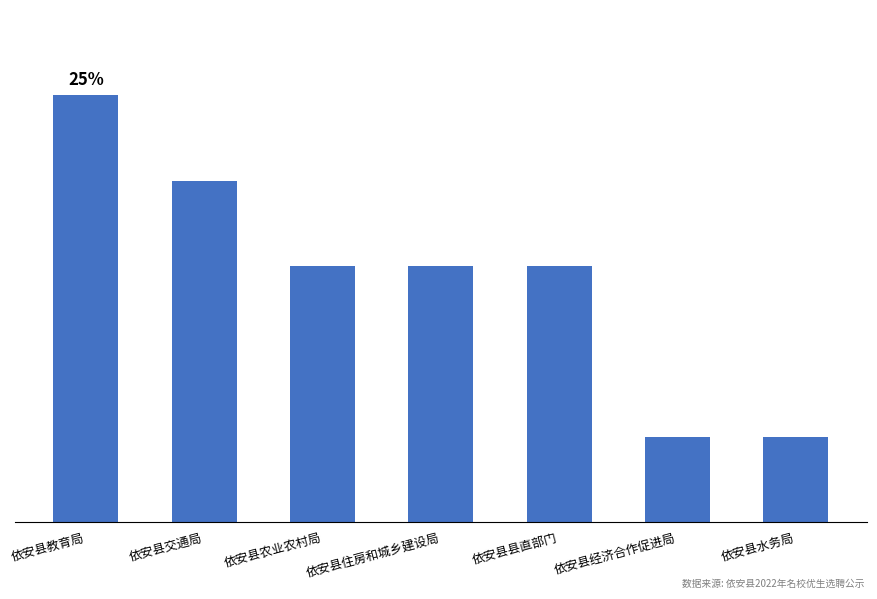

What is the maximum value shown in the chart?

5